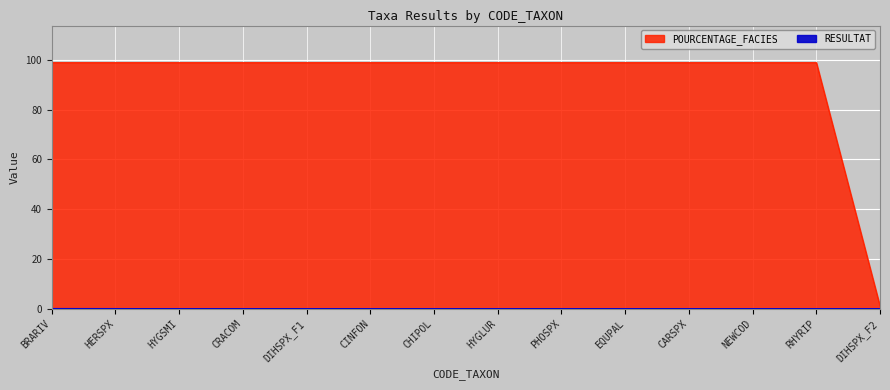

What is the difference between the maximum and minimum values in the RESULTAT series?

0.1